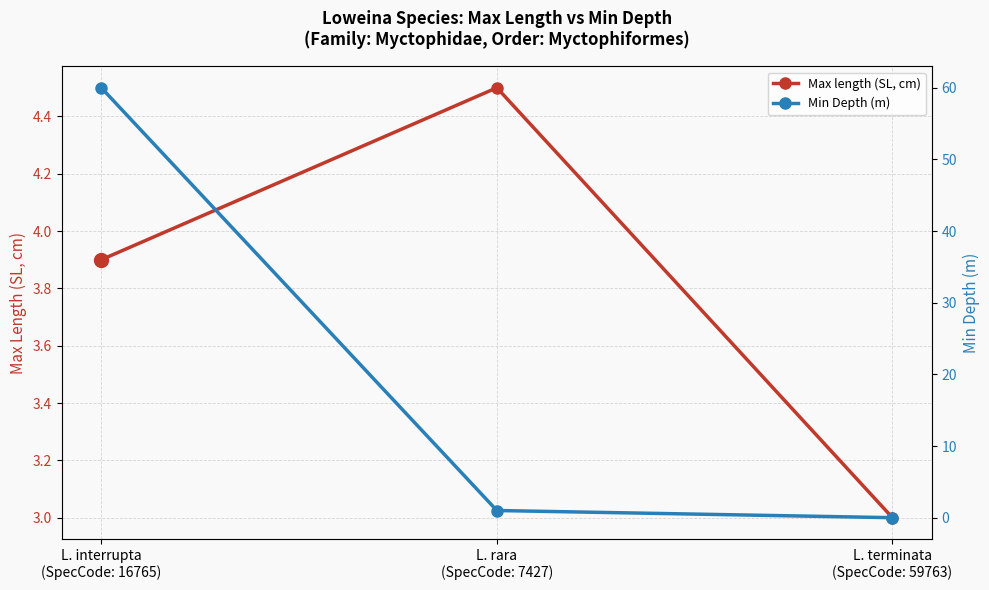

How many values in the Min Depth (m) series exceed 1?

1